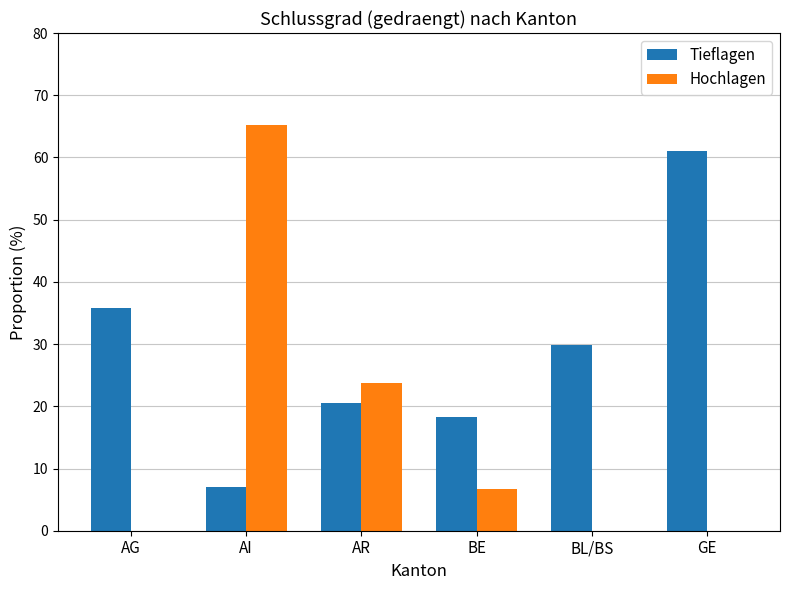

What is the total value across all series at AR?

44.2